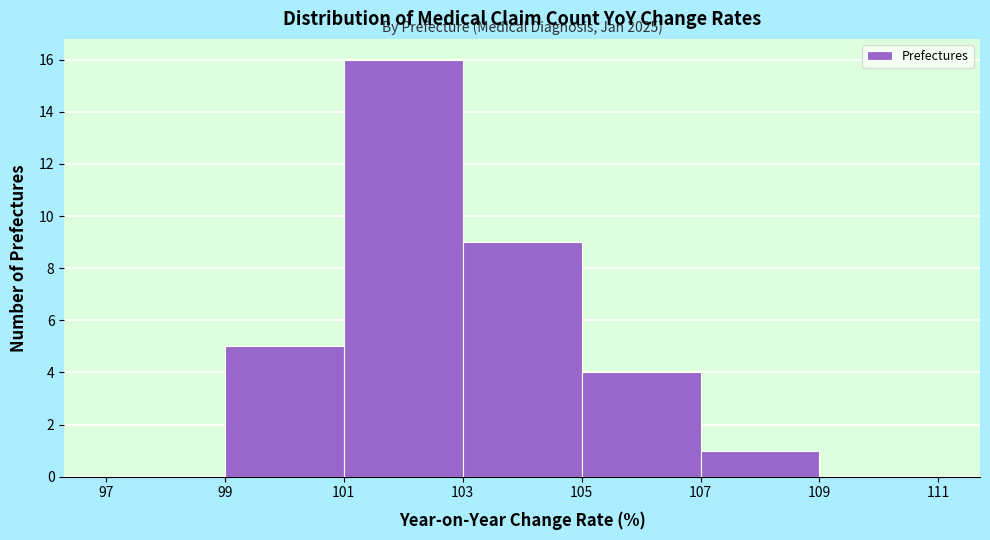

Over which range of the x-axis is the bar tallest?

101 to 103